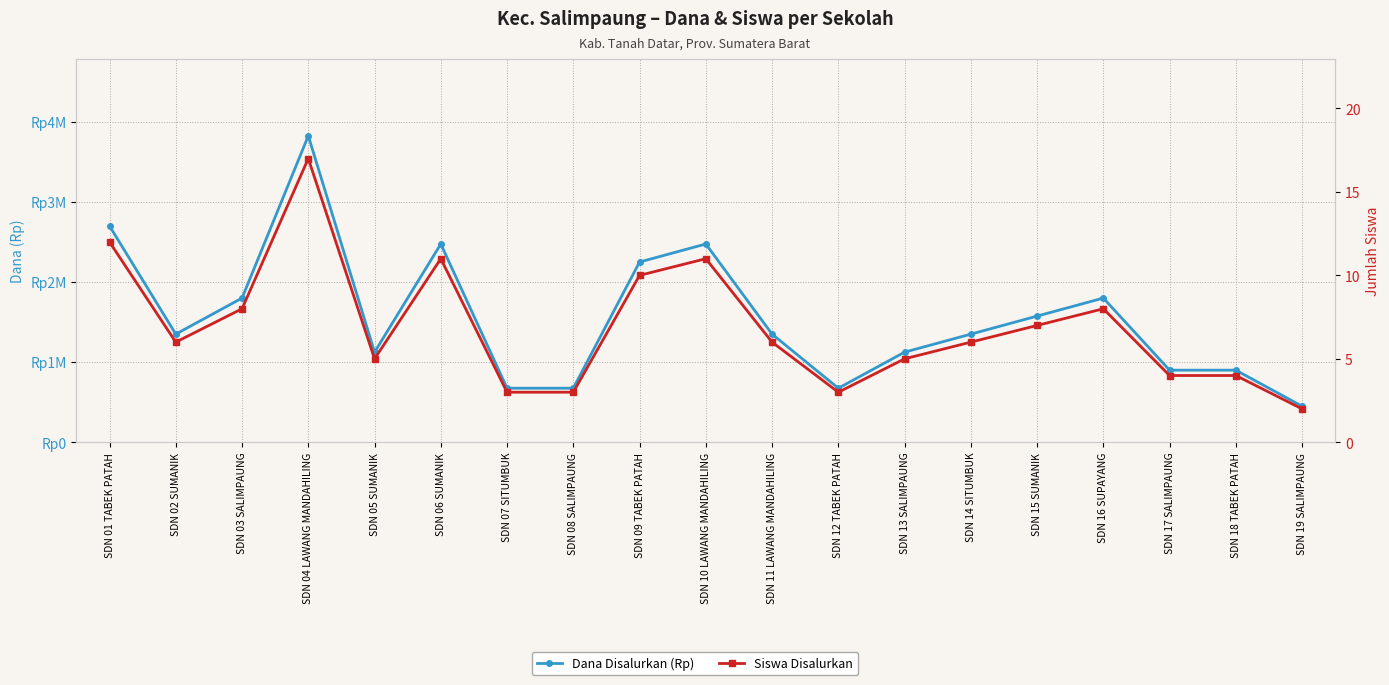

List the series in order of their peak value, highest first.

Dana Disalurkan (Rp), Siswa Disalurkan